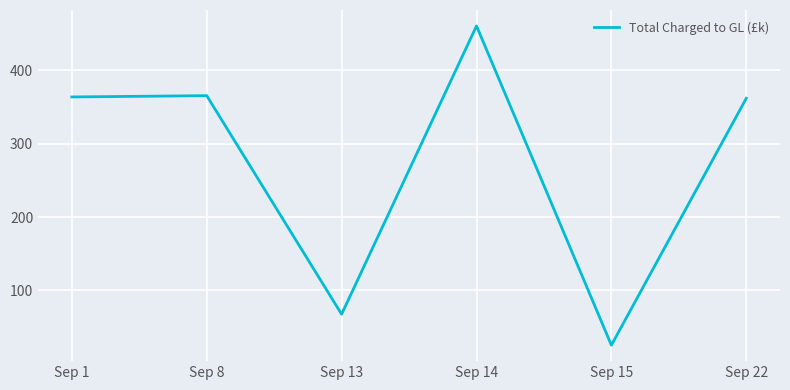

What is the ratio of the value at Sep 22 to the value at Sep 13?

5.3